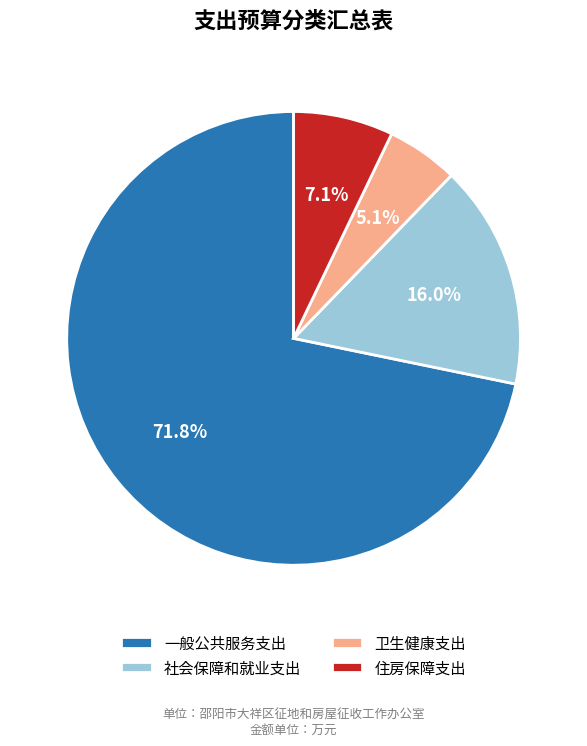

Is it true that 卫生健康支出 is 13% of the pie?

False